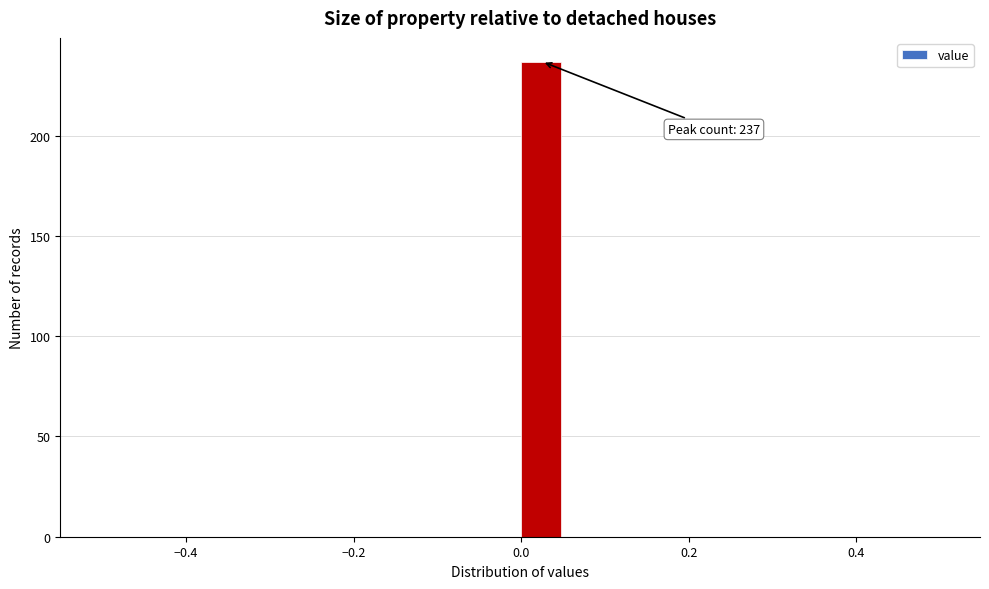

Around what value on the x-axis is the tallest bar? Give the approximate position of its centre, as read against the axis.

0.02